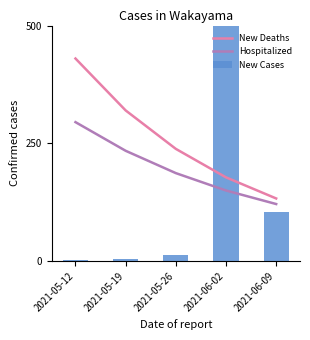

What is the value of the New Cases bar at the 1st from the left?

1.8